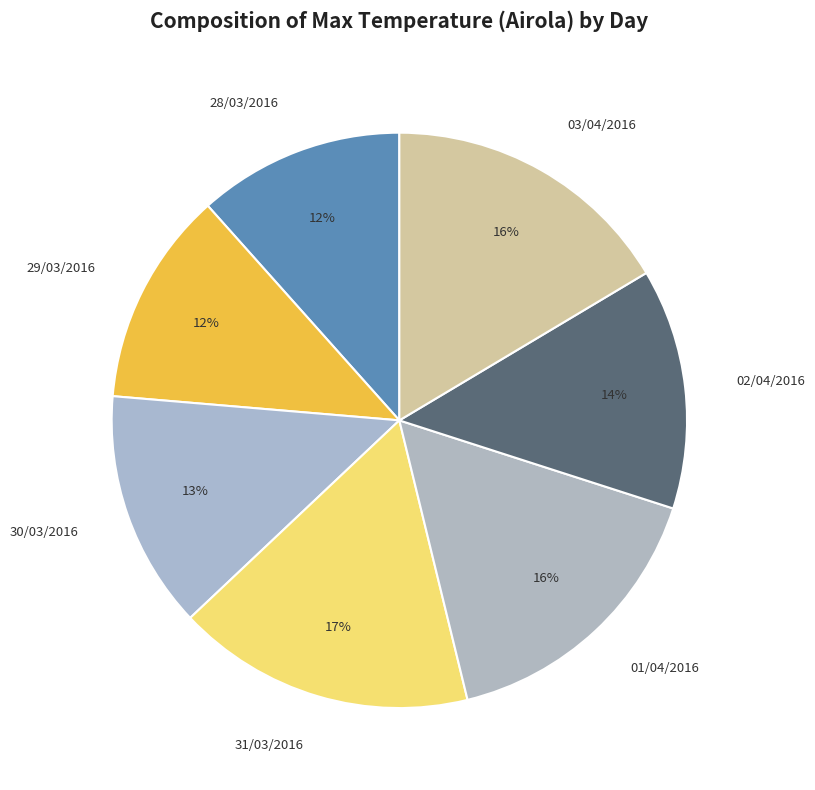

Which has a higher value, 01/04/2016 or 02/04/2016?

01/04/2016